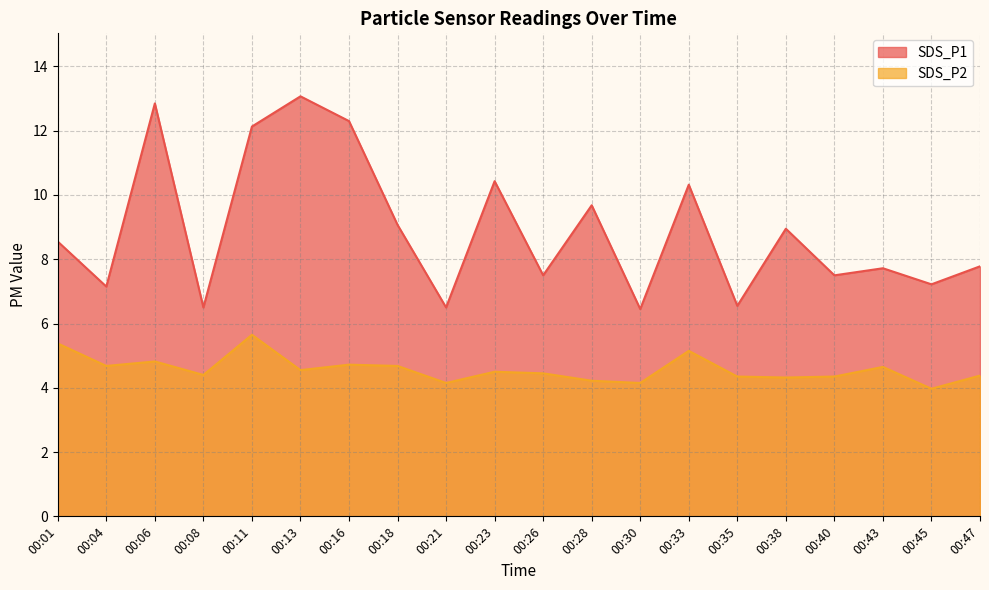

How many data points in SDS_P1 are above 8?

10